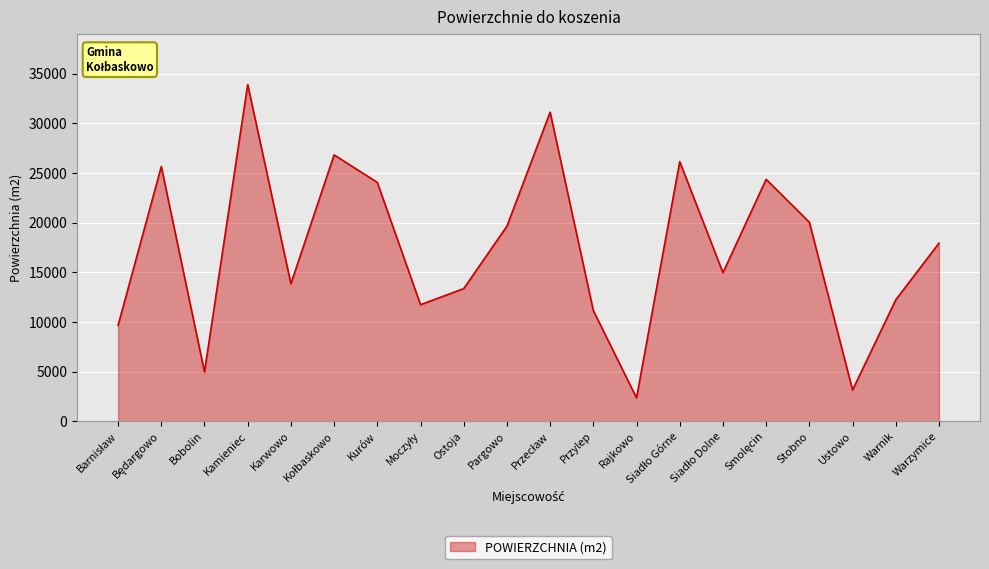

At which category does the data reach its first local valley?

Bobolin